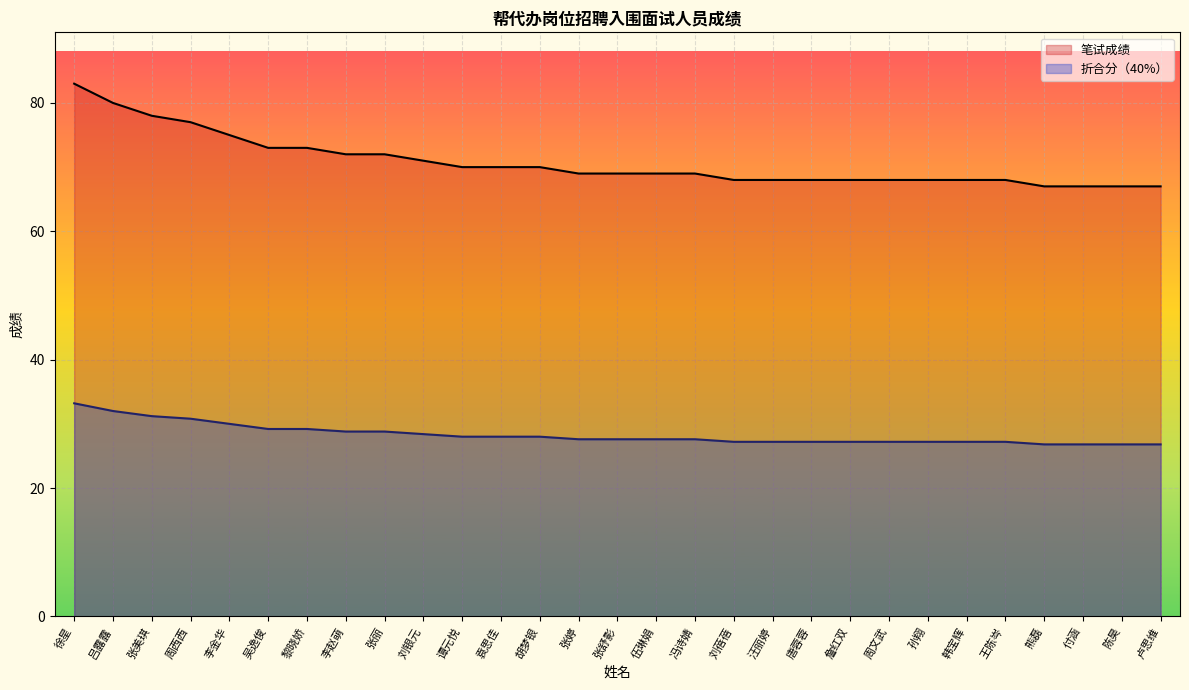

At which category is the sum across all series the highest?

徐星